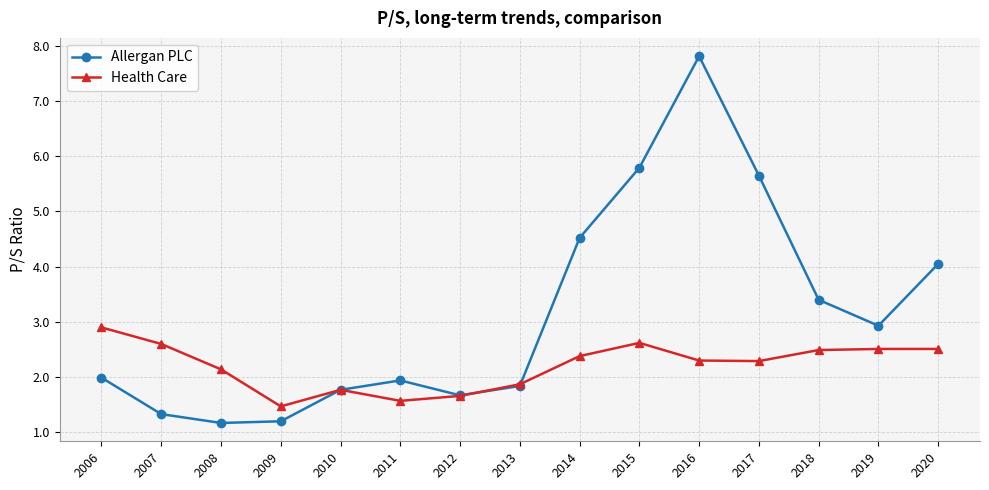

The Allergan PLC series shows 7.8 at 2016. True or false?

True